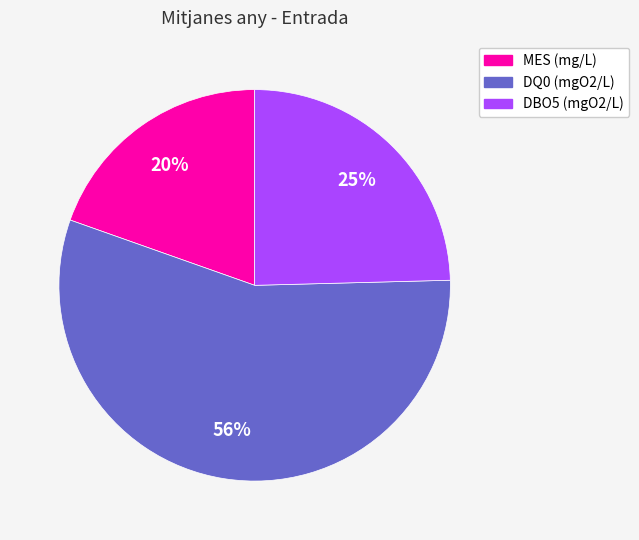

To the nearest percent, what portion does DBO5 (mgO2/L) represent?

25%